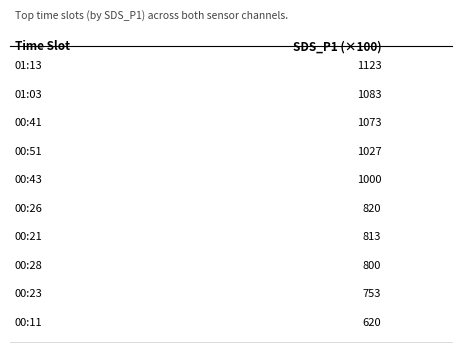

Are the bars horizontal?

No